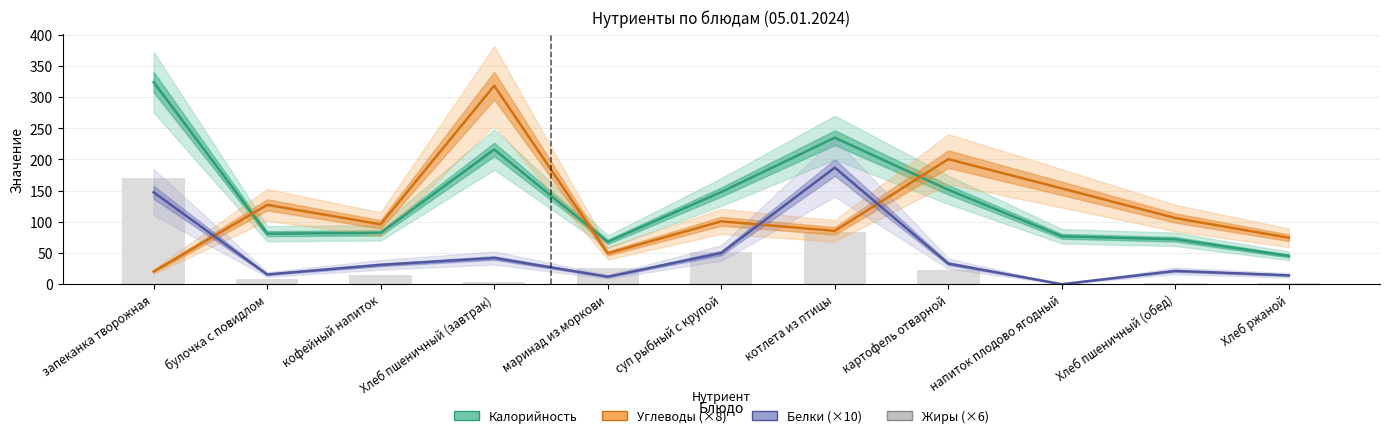

True or false: Белки (×10) has a value of 50.0 at суп рыбный с крупой.

True